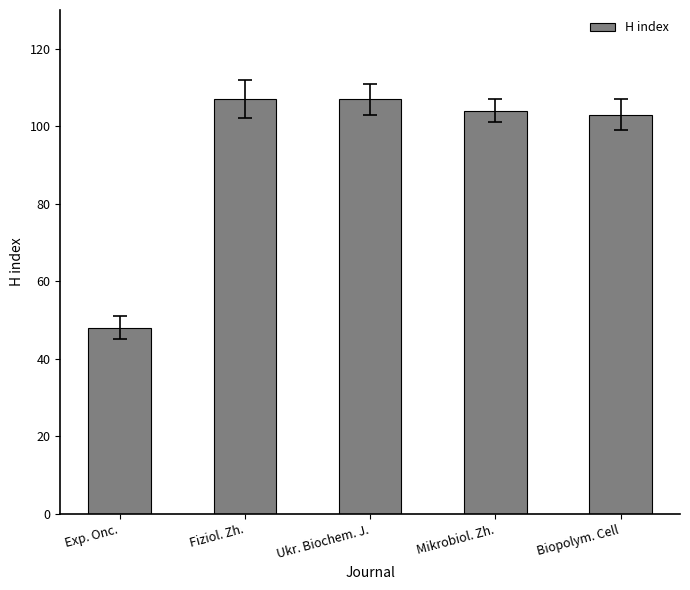

How many values are below 104?

2